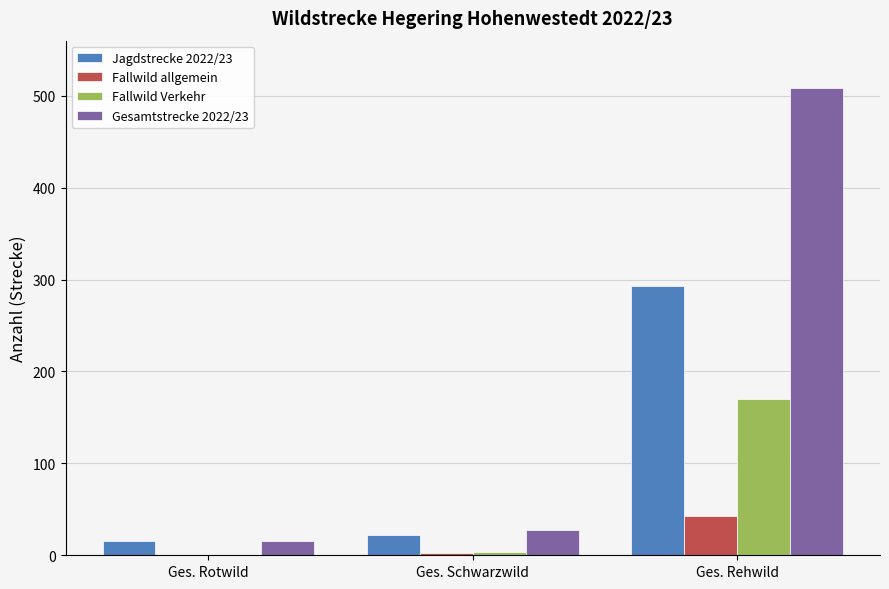

At which category does the chart reach its peak across all series?

Ges. Rehwild